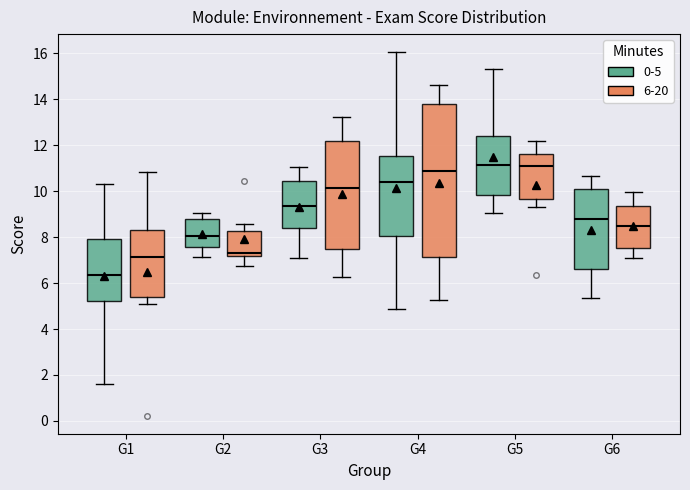

Reading left to right, transcribe this box plot: for each box, give where its median line is, the range the box spans, and where its two whiskers end, as read against the y-axis. The values are not printed on the chart, so give them approximately, as read against the axis.

G1 (0-5): median 6.4, box 5.2 to 8.0, whiskers 1.6 to 10.2
G1 (6-20): median 7.2, box 5.4 to 8.4, whiskers 5.0 to 10.8
G2 (0-5): median 8.0, box 7.6 to 8.8, whiskers 7.2 to 9.0
G2 (6-20): median 7.4, box 7.2 to 8.2, whiskers 6.8 to 8.6
G3 (0-5): median 9.4, box 8.4 to 10.4, whiskers 7.0 to 11.0
G3 (6-20): median 10.2, box 7.4 to 12.2, whiskers 6.2 to 13.2
G4 (0-5): median 10.4, box 8.0 to 11.6, whiskers 4.8 to 16.0
G4 (6-20): median 10.8, box 7.2 to 13.8, whiskers 5.2 to 14.6
G5 (0-5): median 11.2, box 9.8 to 12.4, whiskers 9.0 to 15.4
G5 (6-20): median 11.0, box 9.6 to 11.6, whiskers 9.4 to 12.2
G6 (0-5): median 8.8, box 6.6 to 10.0, whiskers 5.4 to 10.6
G6 (6-20): median 8.6, box 7.6 to 9.4, whiskers 7.0 to 10.0